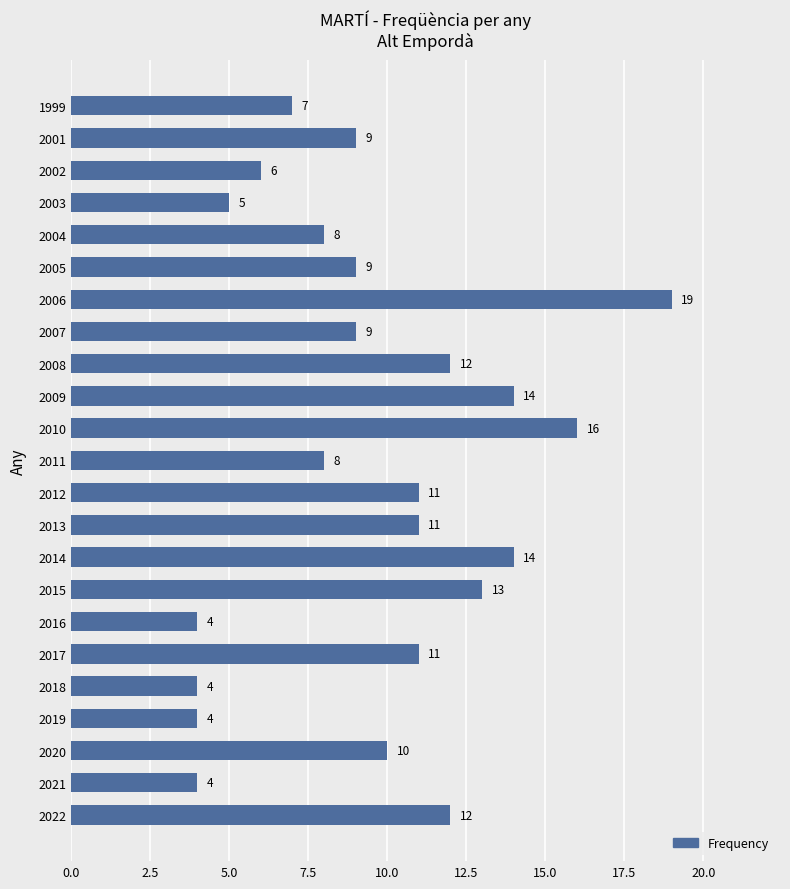

What is the minimum value shown in the chart?

4